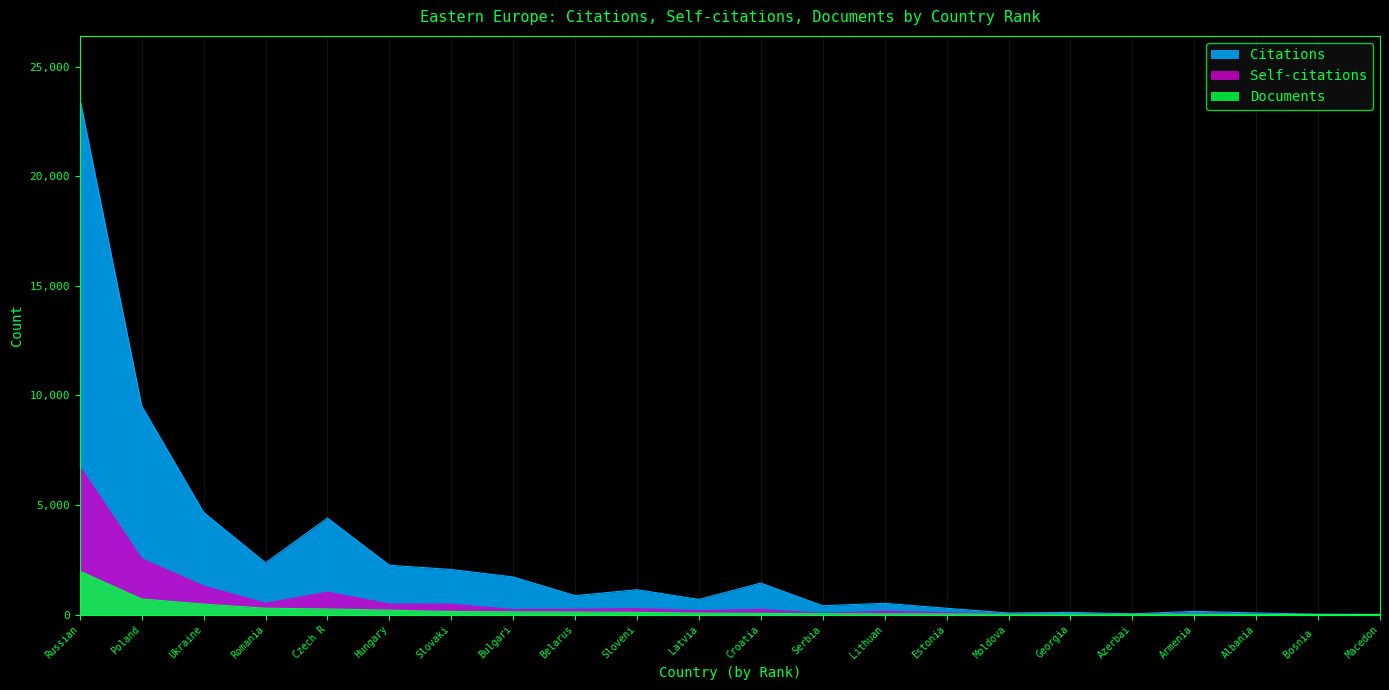

What is the difference between the maximum and minimum values in the Citations series?

23562